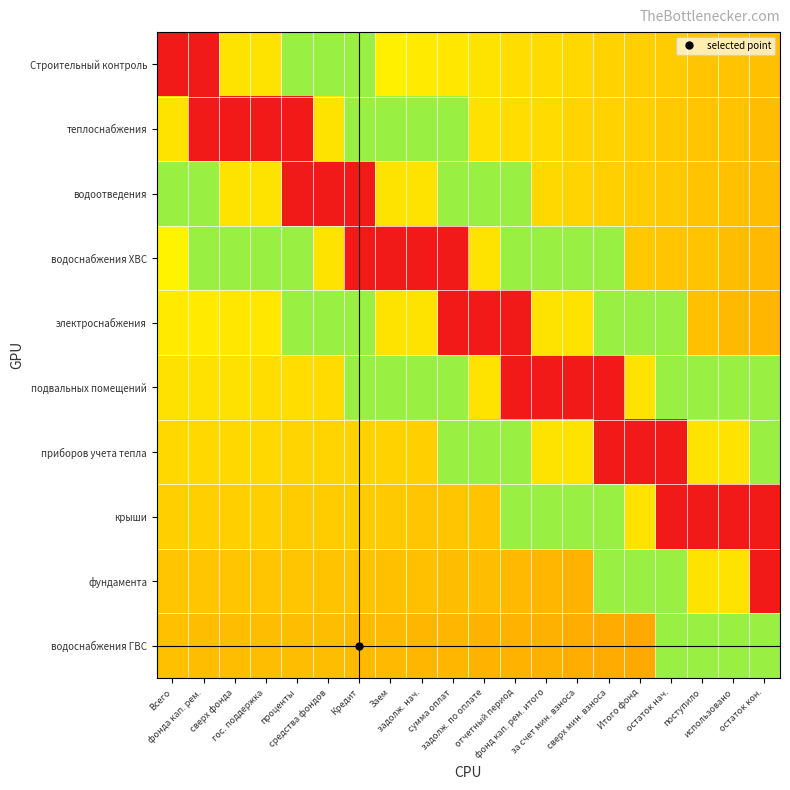

Reading left to right, extract all data points from this chart.

Строительный контроль: Всего=100.0	фонда кап. рем.=100.0	сверх фонда=70.0	гос. поддержка=70.0	проценты=40.0	средства фондов=40.0	Кредит=40.0	Заем=31.3	задолж. нач.=30.8	сумма оплат=30.3	задолж. по оплате=29.7	отчетный период=29.2	фонд кап. рем. итого=28.7	за счет мин. взноса=28.2	сверх мин. взноса=27.6	Итого фонд=27.1	остаток нач.=26.6	поступило=26.1	использовано=25.5	остаток кон.=25.0
теплоснабжения: Всего=70.0	фонда кап. рем.=100.0	сверх фонда=100.0	гос. поддержка=100.0	проценты=100.0	средства фондов=70.0	Кредит=40.0	Заем=40.0	задолж. нач.=40.0	сумма оплат=40.0	задолж. по оплате=29.6	отчетный период=29.1	фонд кап. рем. итого=28.6	за счет мин. взноса=28.1	сверх мин. взноса=27.5	Итого фонд=27.0	остаток нач.=26.5	поступило=26.0	использовано=25.5	остаток кон.=24.9
водоотведения: Всего=40.0	фонда кап. рем.=40.0	сверх фонда=70.0	гос. поддержка=70.0	проценты=100.0	средства фондов=100.0	Кредит=100.0	Заем=70.0	задолж. нач.=70.0	сумма оплат=40.0	задолж. по оплате=40.0	отчетный период=40.0	фонд кап. рем. итого=28.3	за счет мин. взноса=27.8	сверх мин. взноса=27.3	Итого фонд=26.8	остаток нач.=26.3	поступило=25.8	использовано=25.3	остаток кон.=24.8
водоснабжения ХВС: Всего=31.7	фонда кап. рем.=40.0	сверх фонда=40.0	гос. поддержка=40.0	проценты=40.0	средства фондов=70.0	Кредит=100.0	Заем=100.0	задолж. нач.=100.0	сумма оплат=100.0	задолж. по оплате=70.0	отчетный период=40.0	фонд кап. рем. итого=40.0	за счет мин. взноса=40.0	сверх мин. взноса=40.0	Итого фонд=26.4	остаток нач.=25.9	поступило=25.5	использовано=25.0	остаток кон.=24.5
электроснабжения: Всего=30.6	фонда кап. рем.=30.5	сверх фонда=30.4	гос. поддержка=30.3	проценты=40.0	средства фондов=40.0	Кредит=40.0	Заем=70.0	задолж. нач.=70.0	сумма оплат=100.0	задолж. по оплате=100.0	отчетный период=100.0	фонд кап. рем. итого=70.0	за счет мин. взноса=70.0	сверх мин. взноса=40.0	Итого фонд=40.0	остаток нач.=40.0	поступило=25.0	использовано=24.5	остаток кон.=24.1
подвальных помещений: Всего=29.4	фонда кап. рем.=29.4	сверх фонда=29.3	гос. поддержка=29.2	проценты=29.1	средства фондов=28.9	Кредит=40.0	Заем=40.0	задолж. нач.=40.0	сумма оплат=40.0	задолж. по оплате=70.0	отчетный период=100.0	фонд кап. рем. итого=100.0	за счет мин. взноса=100.0	сверх мин. взноса=100.0	Итого фонд=70.0	остаток нач.=40.0	поступило=40.0	использовано=40.0	остаток кон.=40.0
приборов учета тепла: Всего=28.3	фонда кап. рем.=28.3	сверх фонда=28.3	гос. поддержка=28.1	проценты=28.0	средства фондов=27.8	Кредит=27.6	Заем=27.4	задолж. нач.=27.1	сумма оплат=40.0	задолж. по оплате=40.0	отчетный период=40.0	фонд кап. рем. итого=70.0	за счет мин. взноса=70.0	сверх мин. взноса=100.0	Итого фонд=100.0	остаток нач.=100.0	поступило=70.0	использовано=70.0	остаток кон.=40.0
крыши: Всего=27.2	фонда кап. рем.=27.2	сверх фонда=27.2	гос. поддержка=27.1	проценты=26.9	средства фондов=26.8	Кредит=26.6	Заем=26.4	задолж. нач.=26.2	сумма оплат=25.9	задолж. по оплате=25.6	отчетный период=40.0	фонд кап. рем. итого=40.0	за счет мин. взноса=40.0	сверх мин. взноса=40.0	Итого фонд=70.0	остаток нач.=100.0	поступило=100.0	использовано=100.0	остаток кон.=100.0
фундамента: Всего=26.1	фонда кап. рем.=26.1	сверх фонда=26.0	гос. поддержка=26.0	проценты=25.9	средства фондов=25.7	Кредит=25.6	Заем=25.4	задолж. нач.=25.2	сумма оплат=24.9	задолж. по оплате=24.7	отчетный период=24.4	фонд кап. рем. итого=24.1	за счет мин. взноса=23.8	сверх мин. взноса=40.0	Итого фонд=40.0	остаток нач.=40.0	поступило=70.0	использовано=70.0	остаток кон.=100.0
водоснабжения ГВС: Всего=25.0	фонда кап. рем.=25.0	сверх фонда=24.9	гос. поддержка=24.9	проценты=24.8	средства фондов=24.7	Кредит=24.5	Заем=24.3	задолж. нач.=24.1	сумма оплат=23.9	задолж. по оплате=23.7	отчетный период=23.4	фонд кап. рем. итого=23.2	за счет мин. взноса=22.9	сверх мин. взноса=22.6	Итого фонд=22.3	остаток нач.=40.0	поступило=40.0	использовано=40.0	остаток кон.=40.0